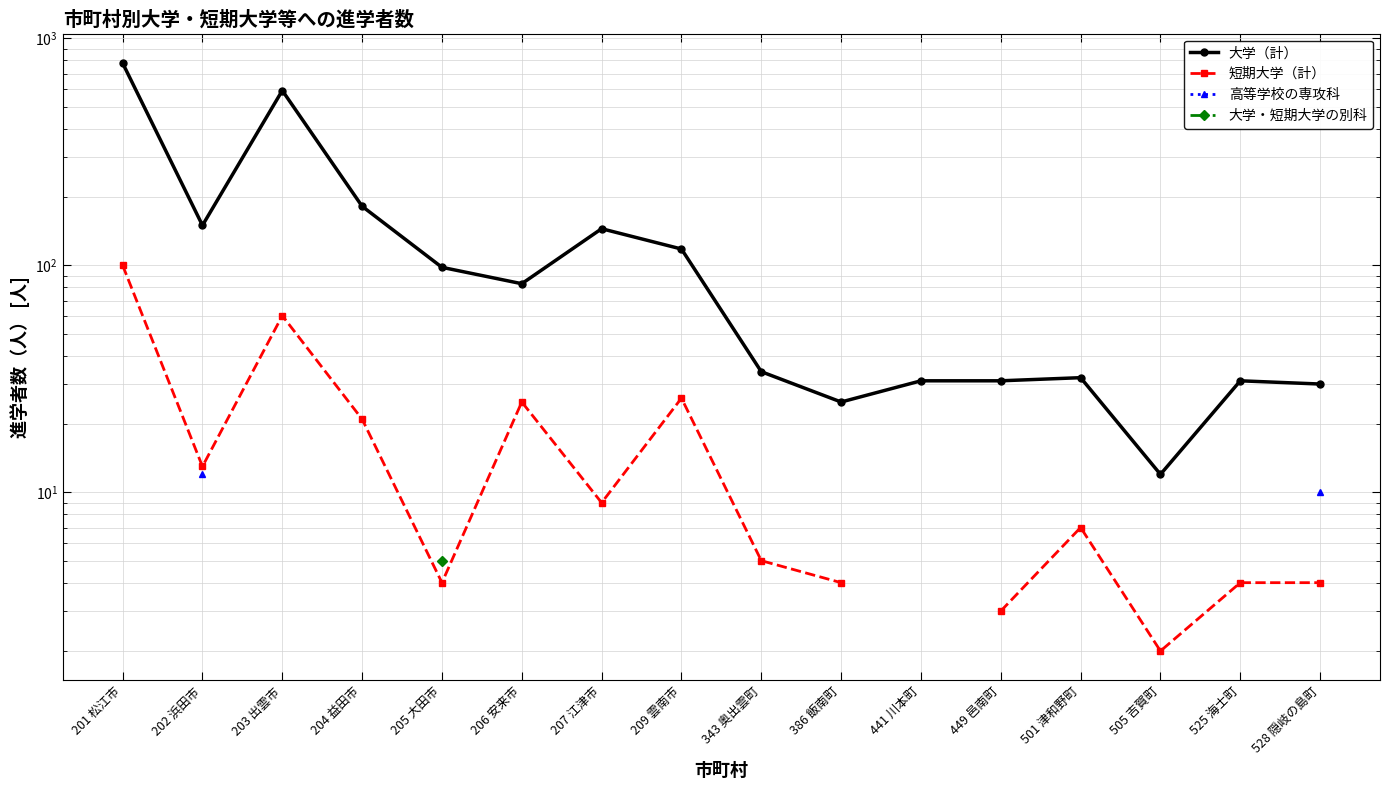

What is the difference between the maximum and second lowest values in the 大学（計） series?

753.0